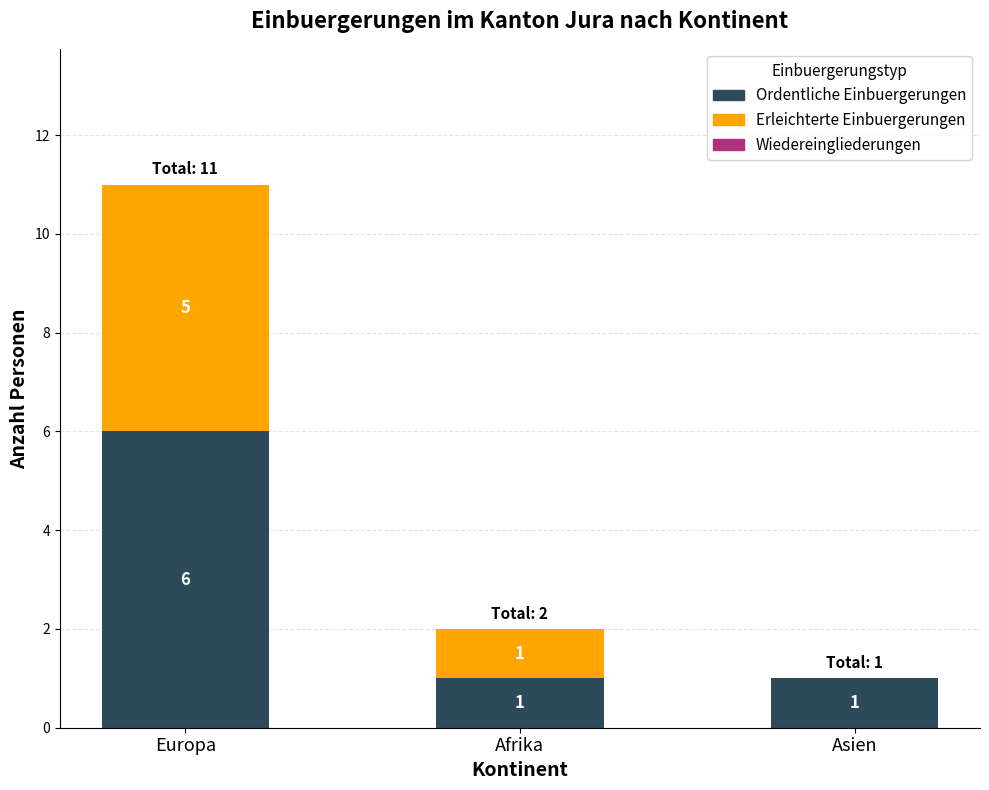

What is the difference between the Ordentliche Einbuergerungen values at Afrika and Europa?

5